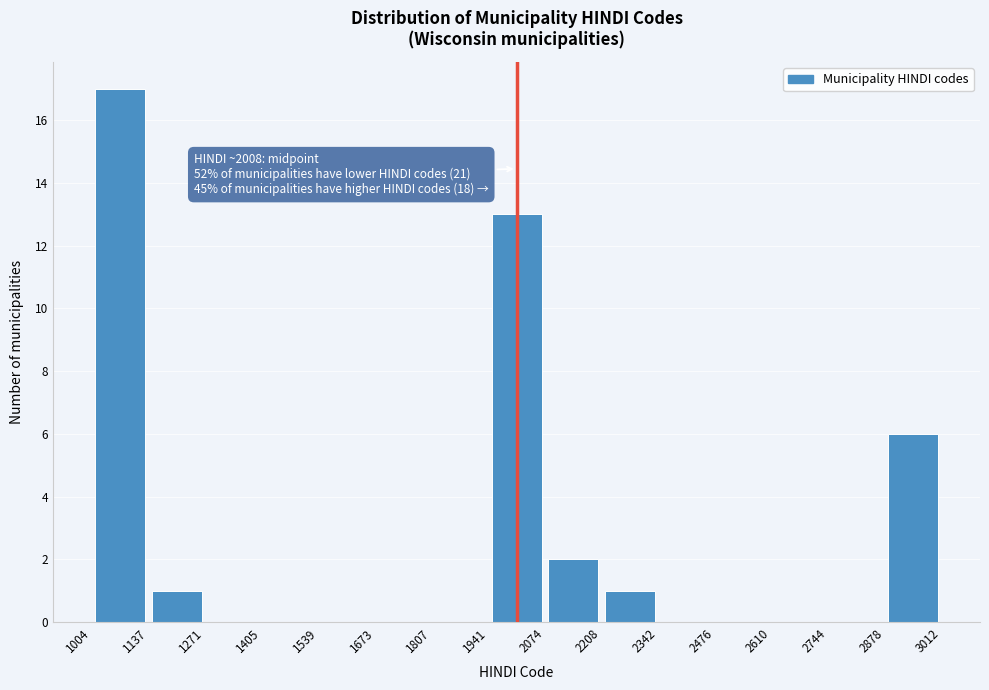

Which range on the x-axis has the tallest bar?

1004 to 1137